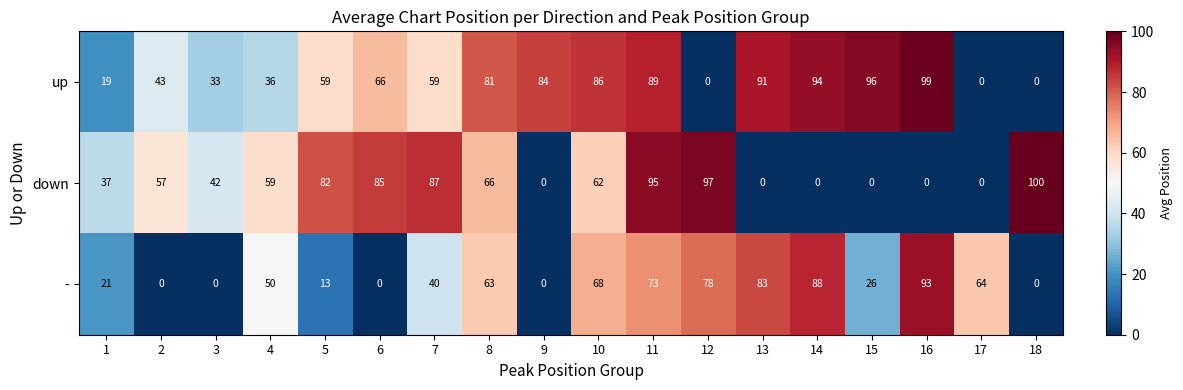

Is the value of up at 15 greater than the value of - at 9?

Yes